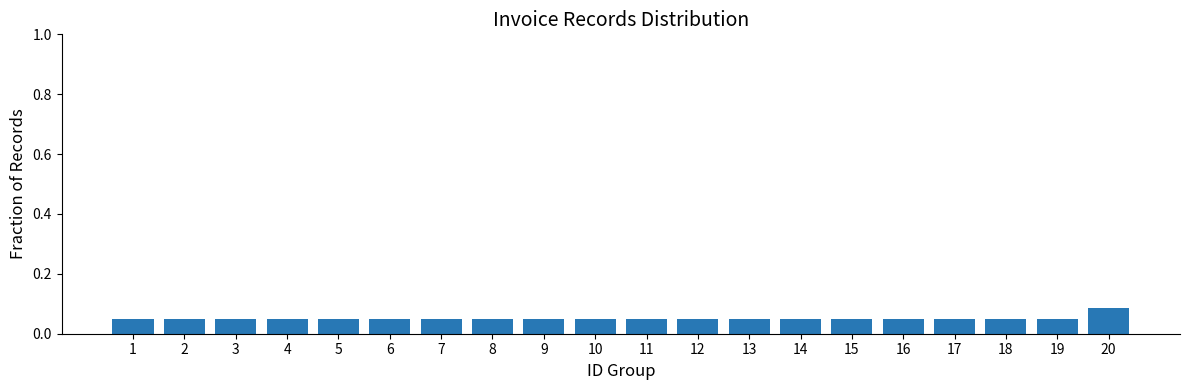

How many values are between 0 and 1?

20